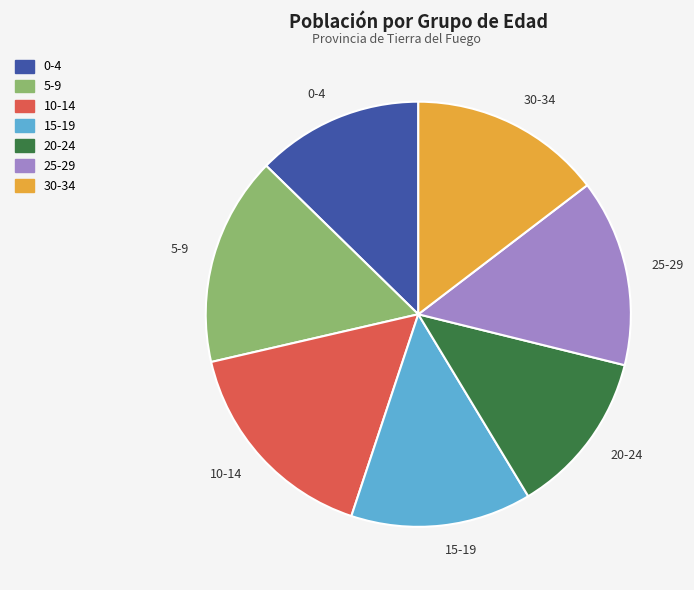

True or false: 5-9 accounts for 22% of the total.

False